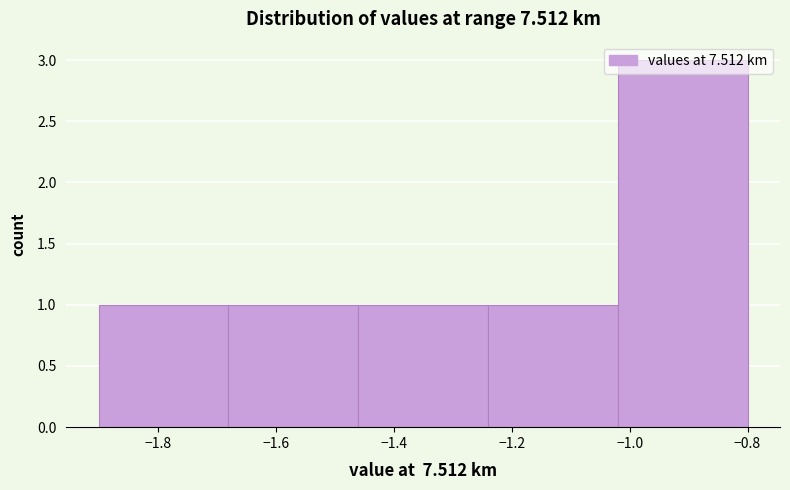

Over which range of the x-axis is the bar tallest?

-1.02 to -0.80